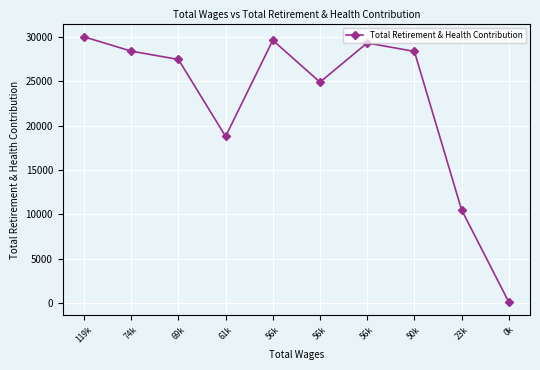

What is the value of the 2nd point from the left?

28380